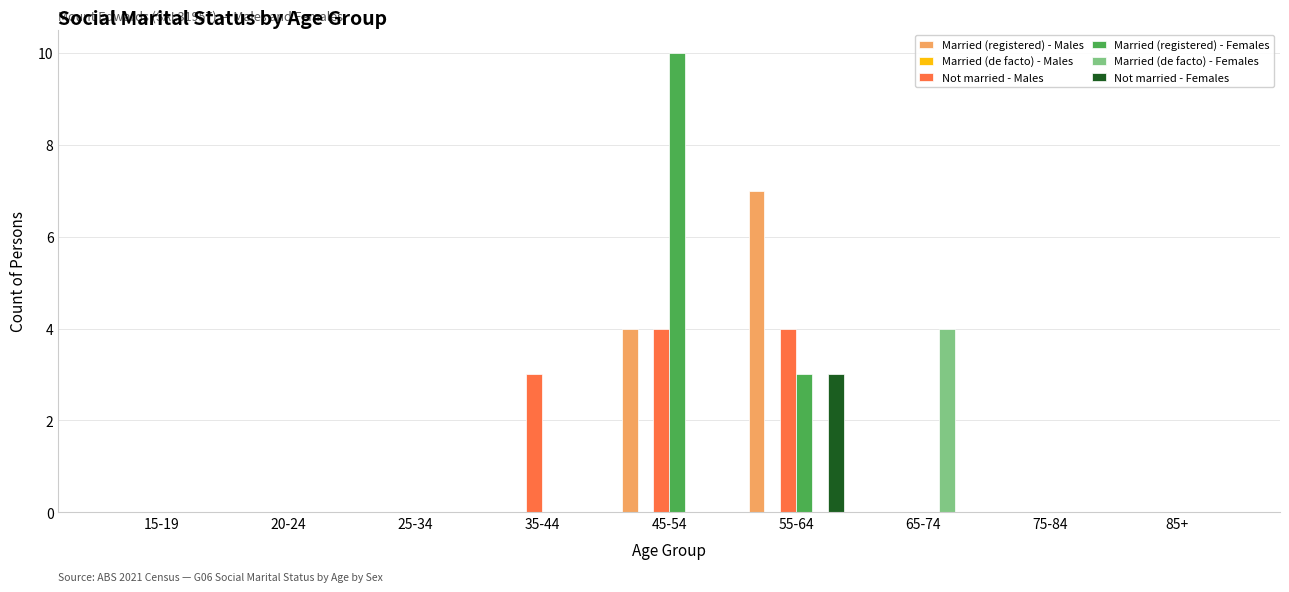

How many groups of bars are there?

9